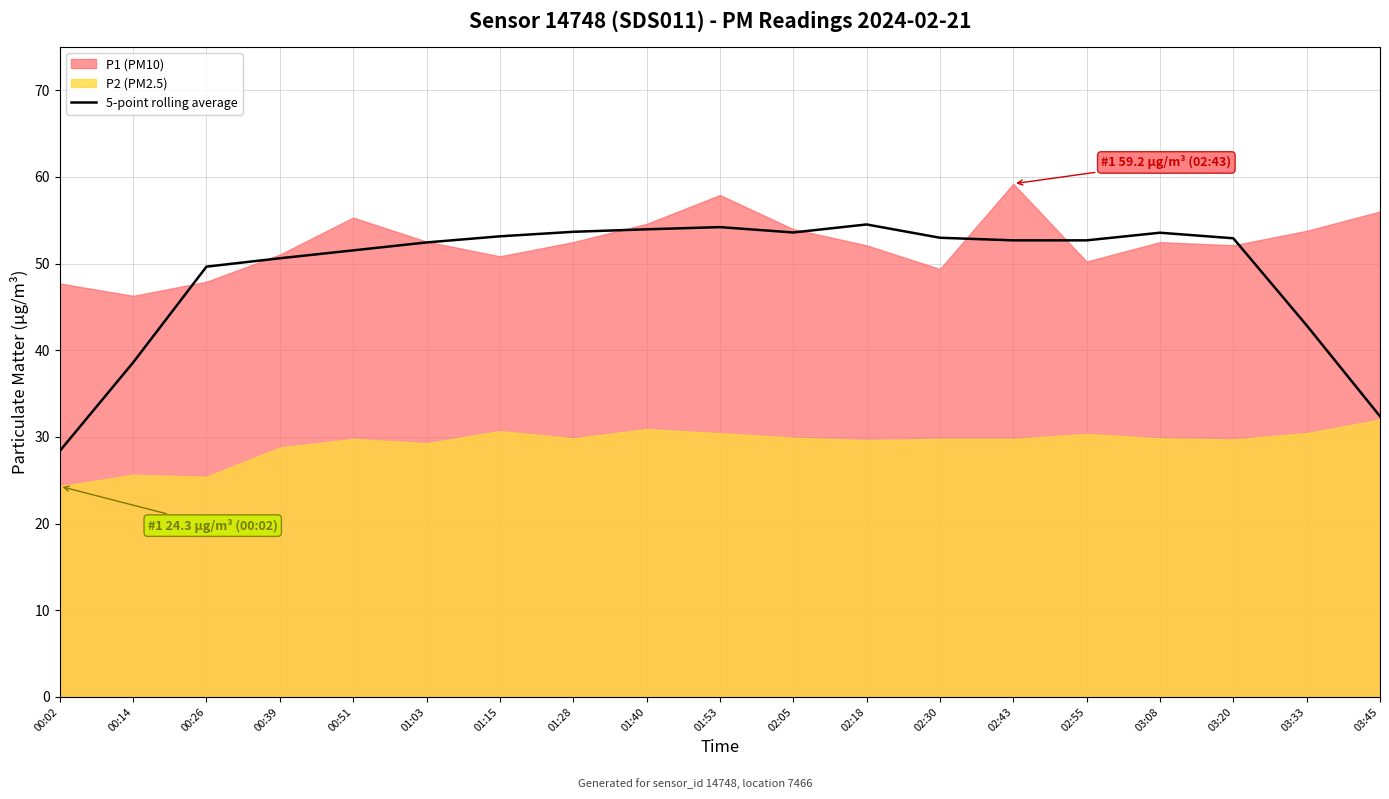

What is the highest value of the 5-point rolling average series?

54.5